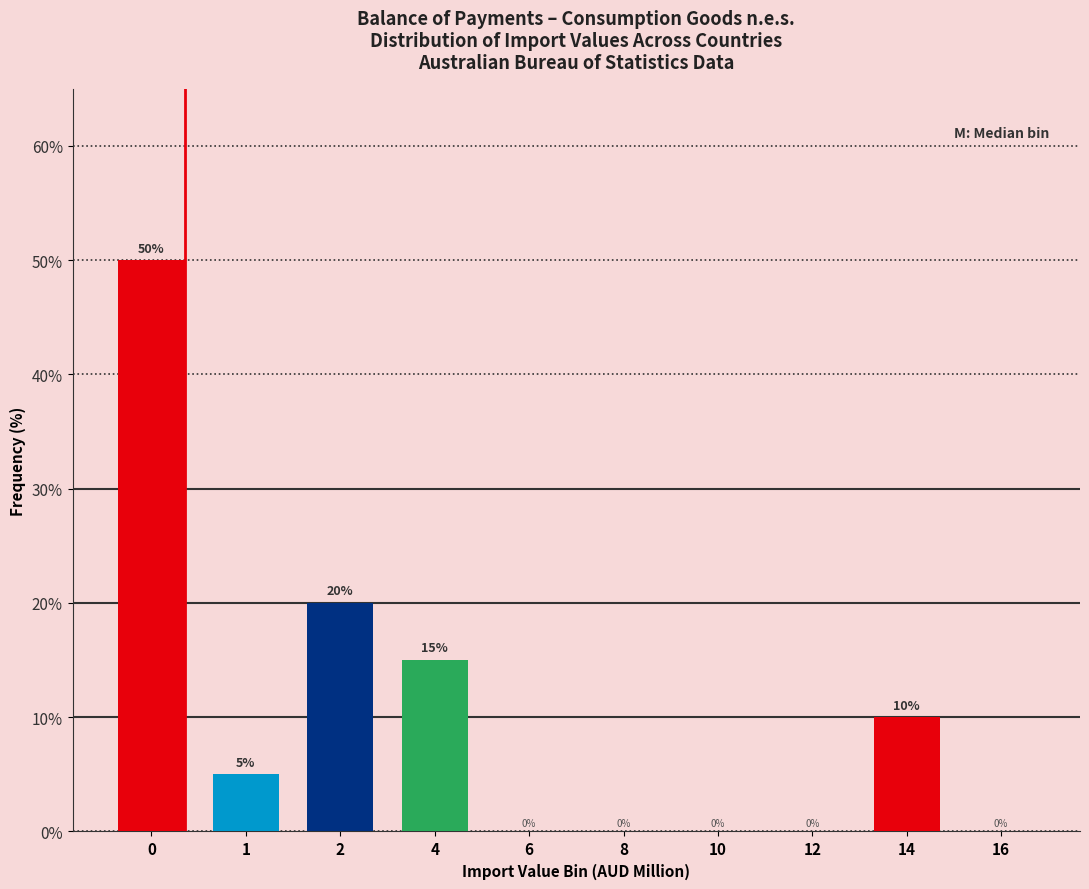

Reading left to right, what are all the values shown in this chart?

0=50	1=5	2=20	4=15	6=0	8=0	10=0	12=0	14=10	16=0